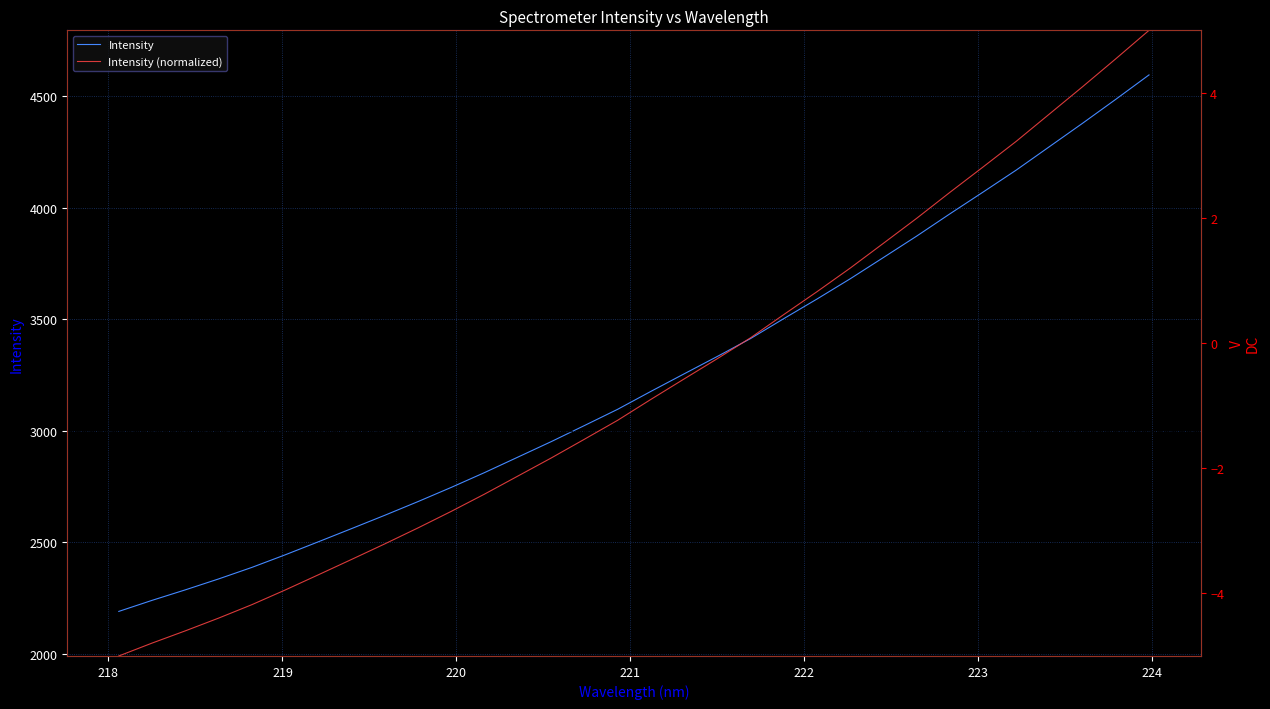

What are all the series names shown in the legend?

Intensity, Intensity (normalized)